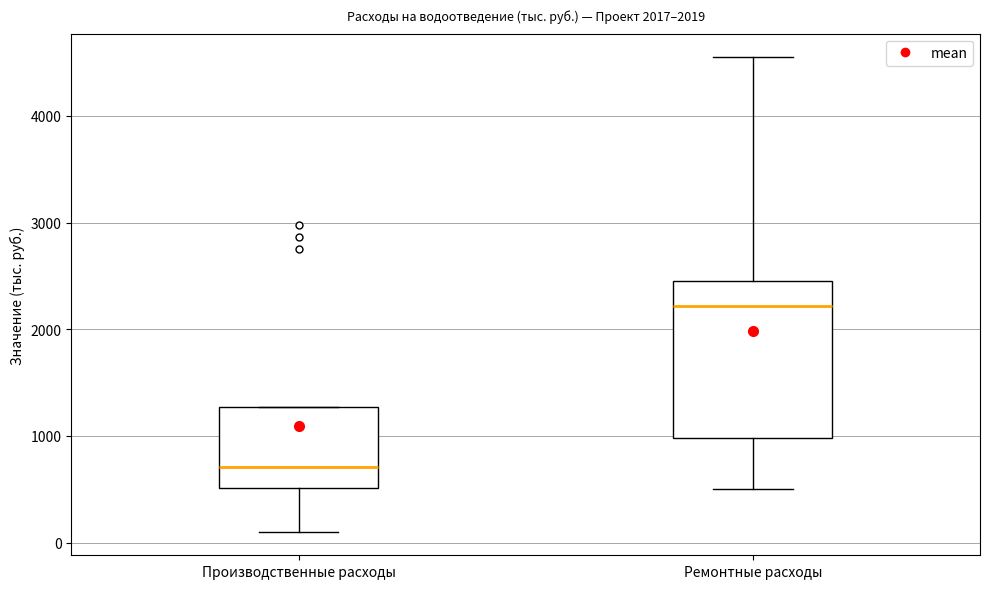

Which box is the tallest, from its lower edge to its upper edge?

Ремонтные расходы